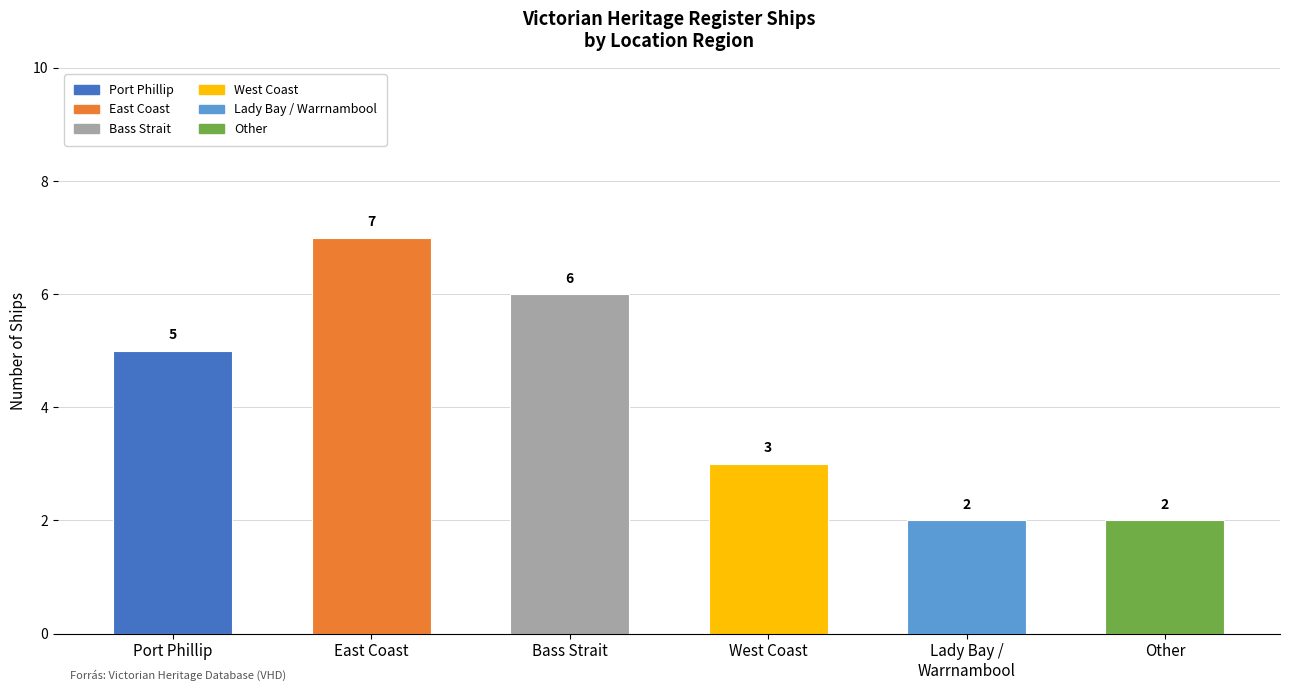

What is the label of the 1st bar from the left?

Port Phillip